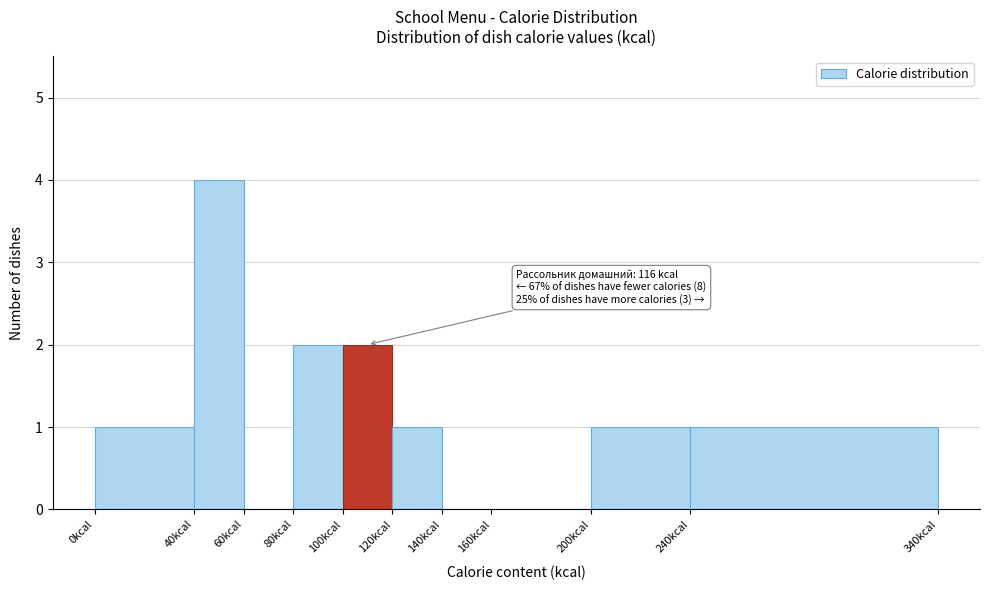

Over which range of the x-axis is the bar tallest?

40 to 60